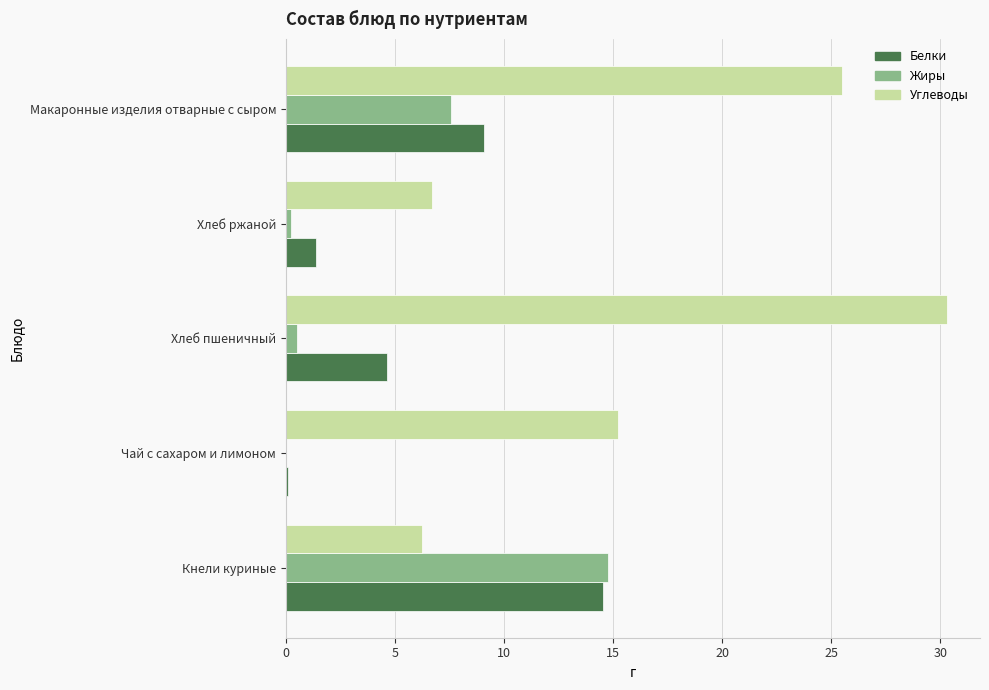

What is the maximum value shown in the chart?

30.3